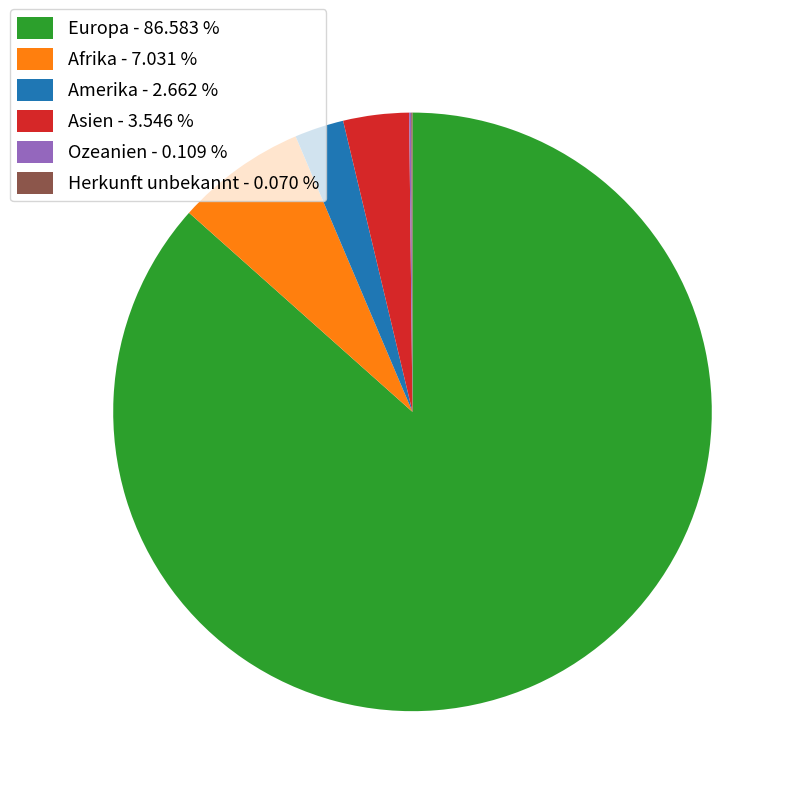

Approximately how many times larger is the value at Asien - 3.546 % compared to Amerika - 2.662 %?

1.3